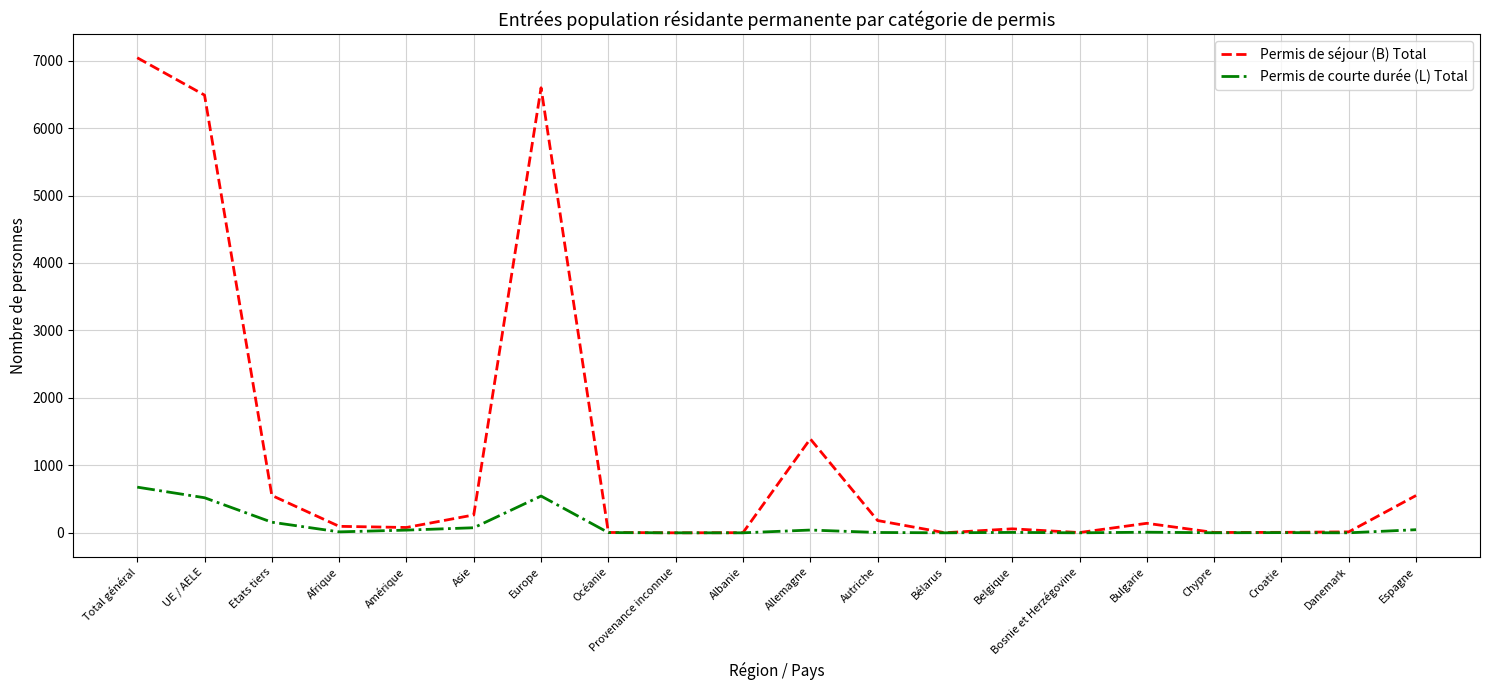

The Permis de courte durée (L) Total series shows 40 at Amérique. True or false?

True